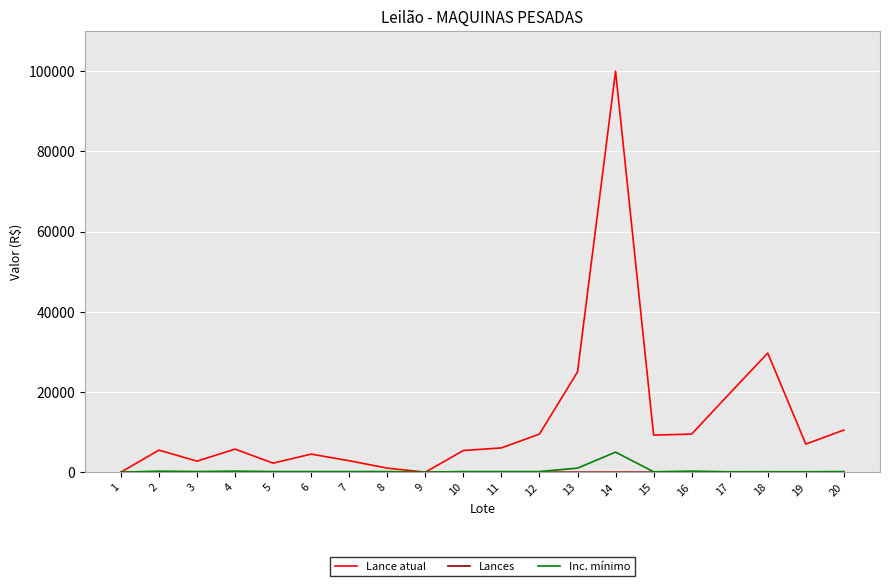

The value of Lance atual at 5 is 2250.0. True or false?

True